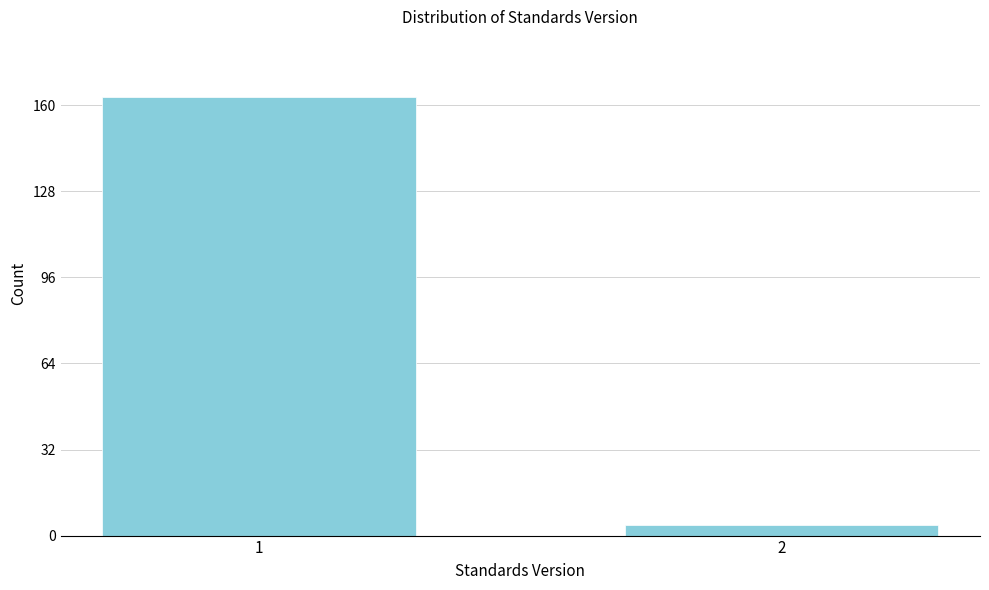

Reading left to right, list all the values displayed in this chart.

163	4